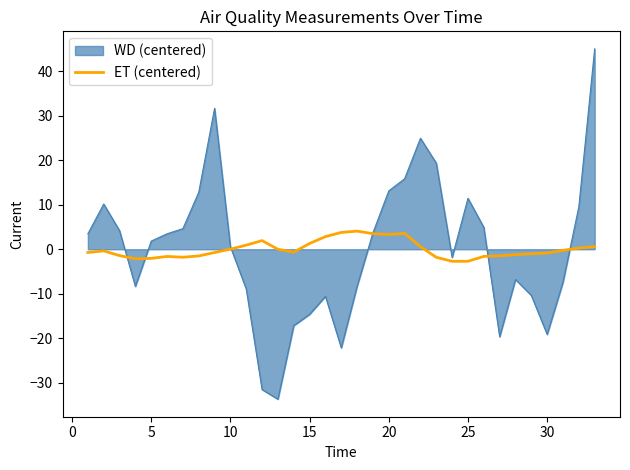

Which series has the widest spread of values?

WD (centered)